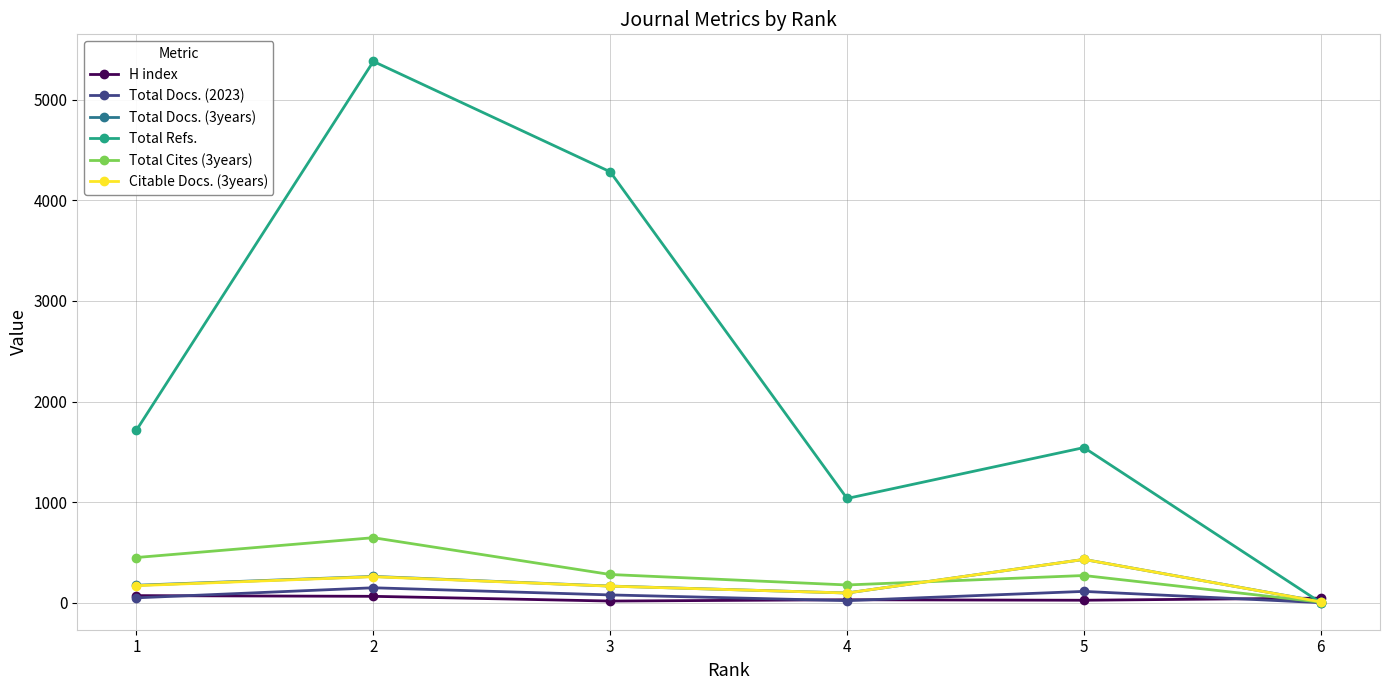

Which series has the largest range (max minus min)?

Total Refs.